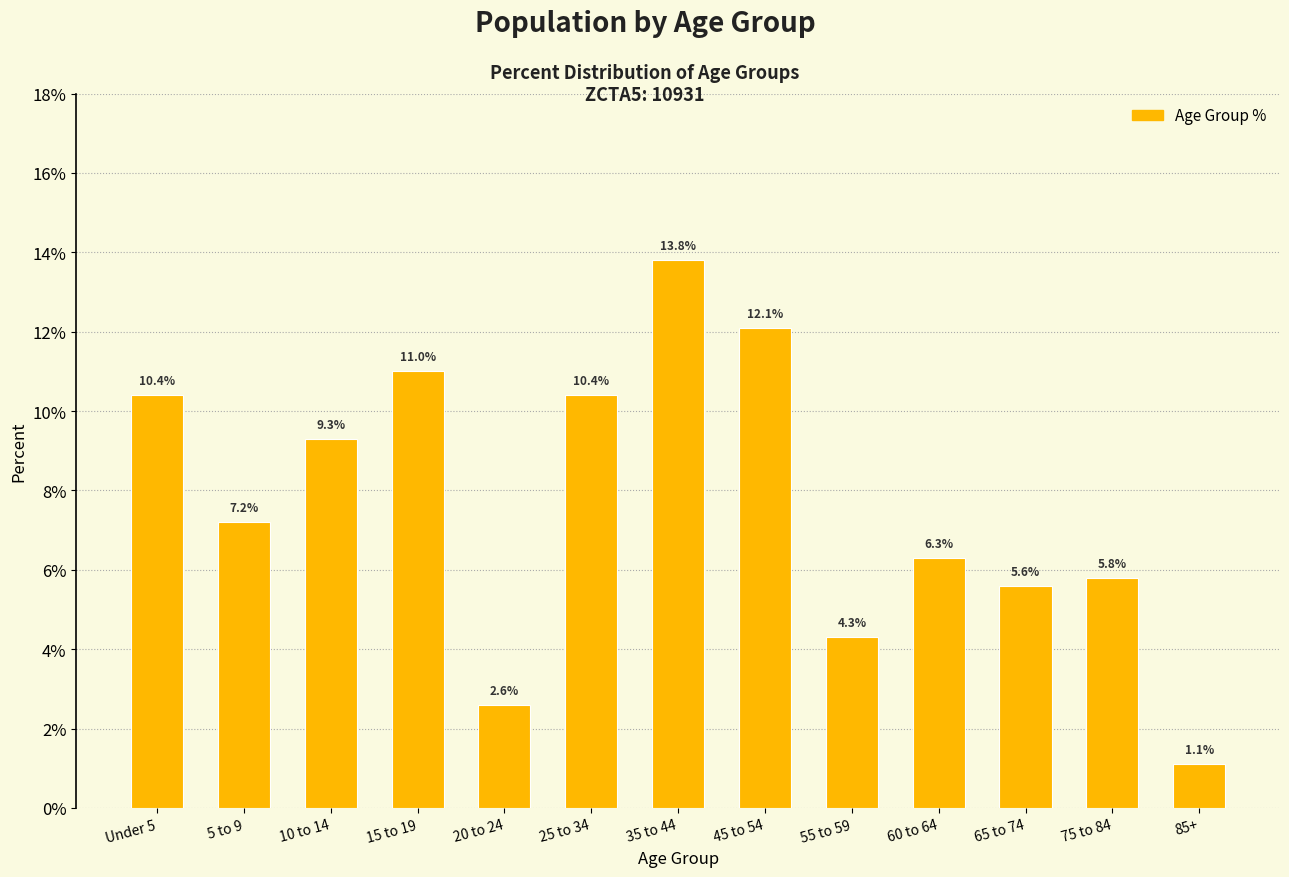

Reading left to right, transcribe all the data shown in this chart.

10.4	7.2	9.3	11.0	2.6	10.4	13.8	12.1	4.3	6.3	5.6	5.8	1.1